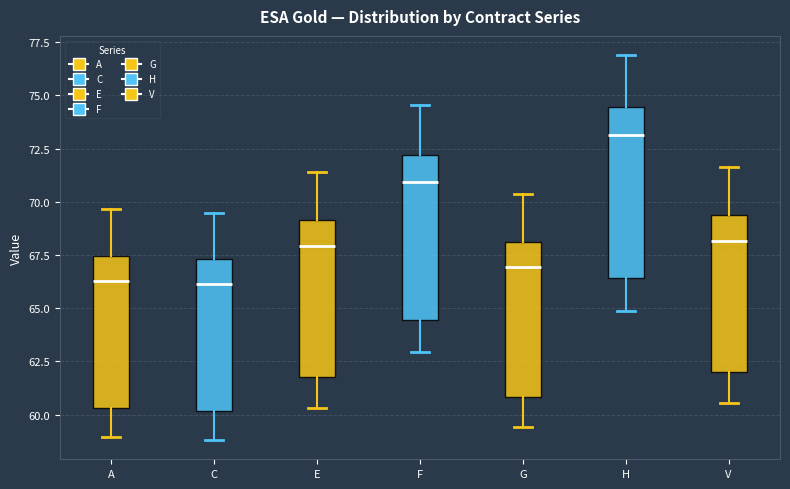

Reading left to right, read every box against the y-axis: the position of its median line, the range the box covers, and the ends of its whiskers. The values are not printed on the chart, so give them approximately, as read against the axis.

A: median 66.5, box 60.5 to 67.5, whiskers 59.0 to 69.5
C: median 66.0, box 60.0 to 67.5, whiskers 59.0 to 69.5
E: median 68.0, box 62.0 to 69.0, whiskers 60.5 to 71.5
F: median 71.0, box 64.5 to 72.0, whiskers 63.0 to 74.5
G: median 67.0, box 61.0 to 68.0, whiskers 59.5 to 70.5
H: median 73.0, box 66.5 to 74.5, whiskers 65.0 to 77.0
V: median 68.0, box 62.0 to 69.5, whiskers 60.5 to 71.5